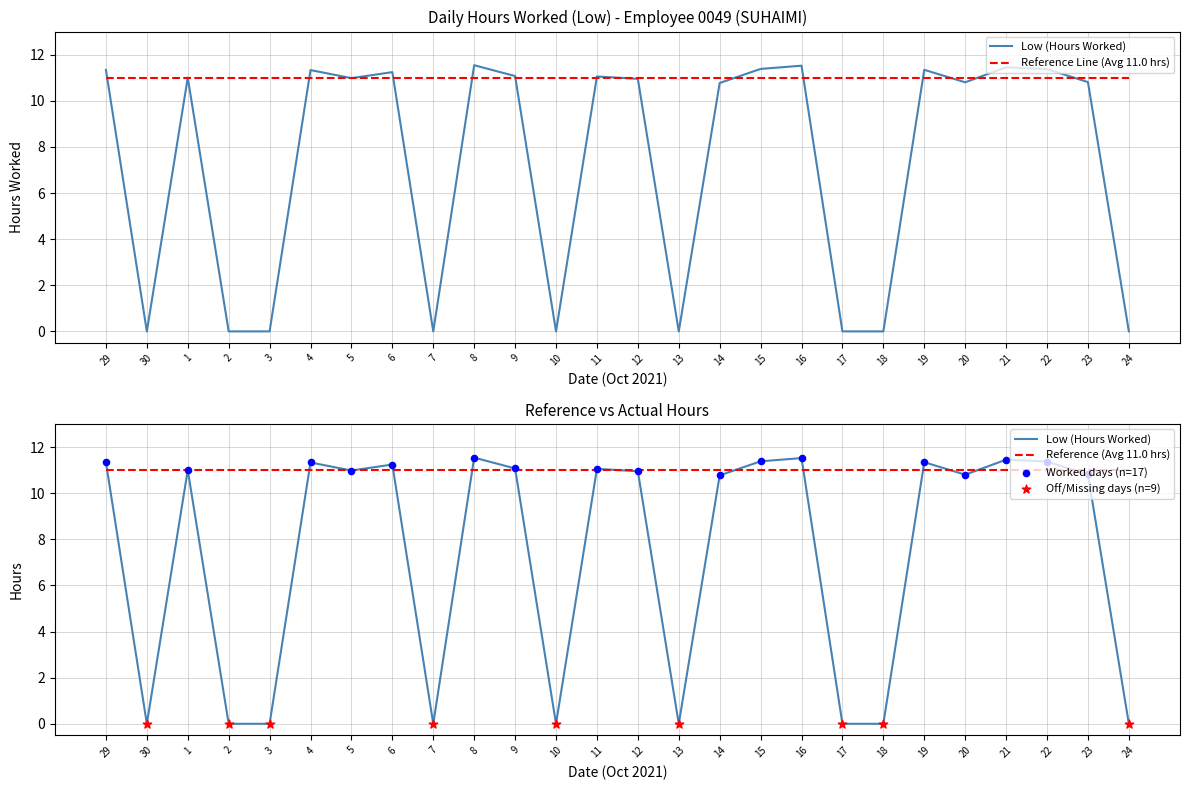

Which has a higher value, 2 or 13?

2